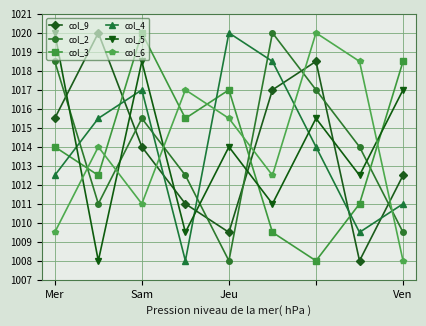

How many interior local valleys does the col_9 series have?

2